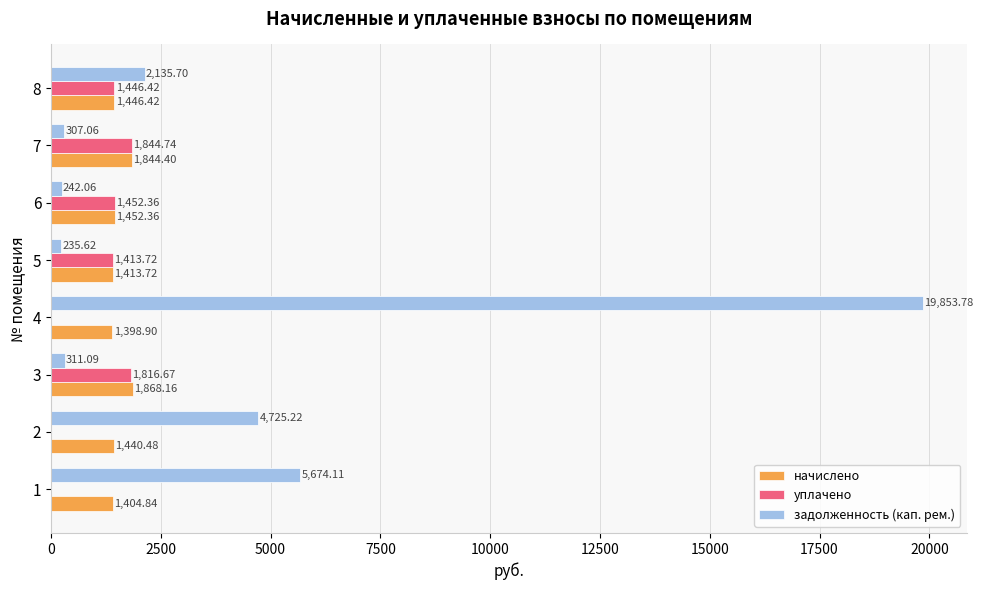

What is the sum of all задолженность (кап. рем.) values?

33484.6